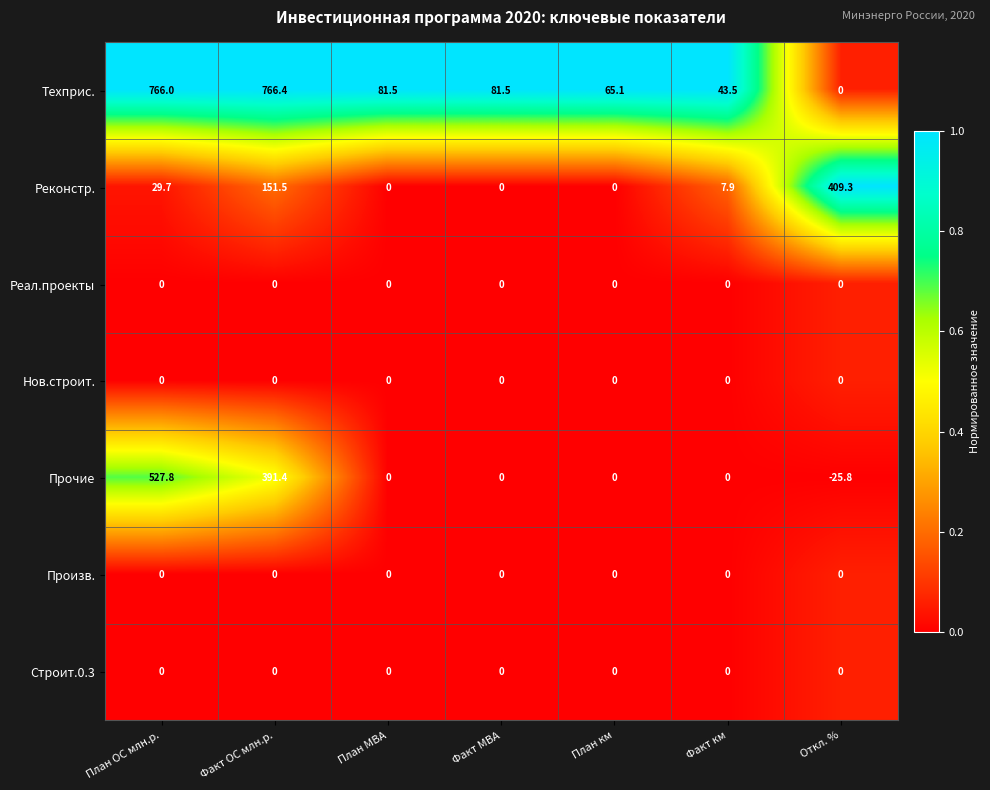

Where does the Реконстр. series first go above 7?

План ОС млн.р.